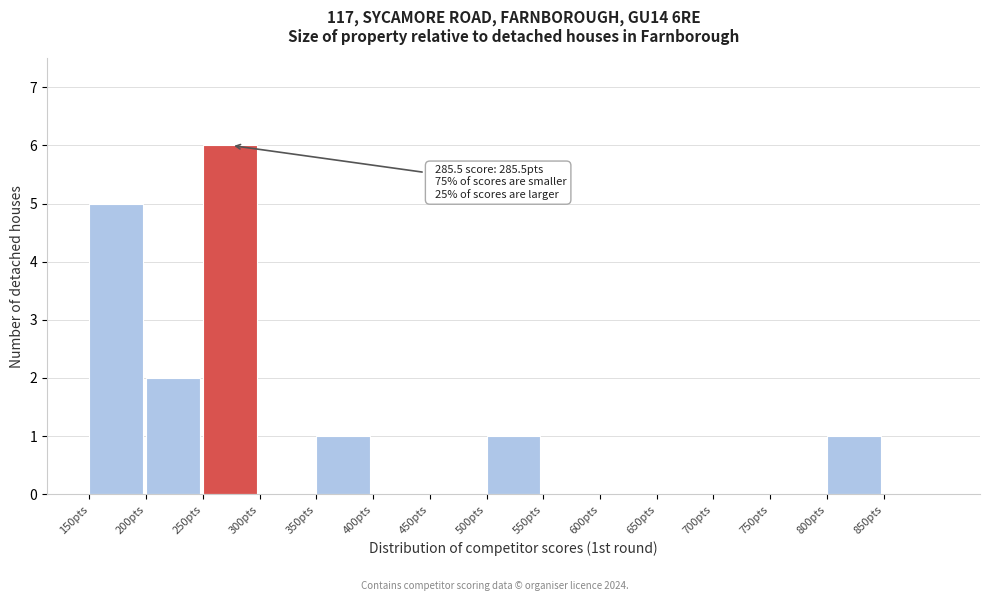

Over which range of the x-axis is the bar tallest?

250 to 300